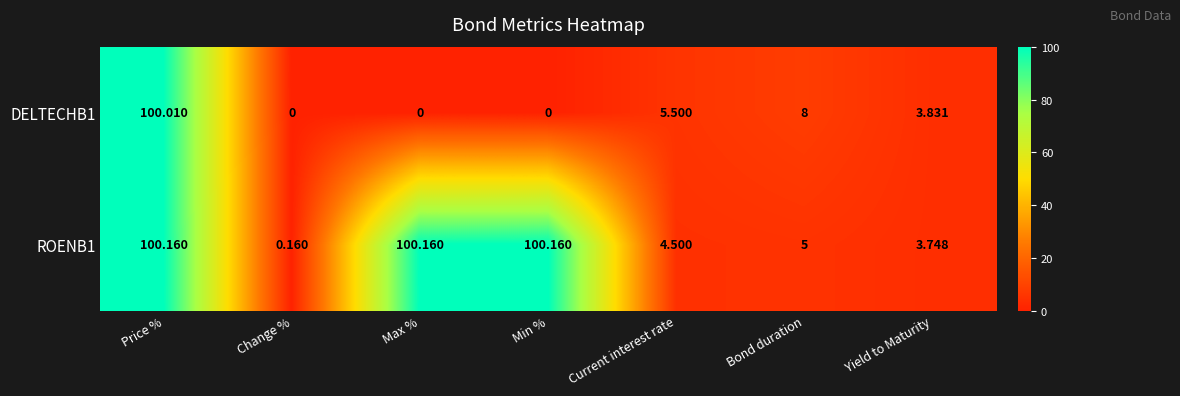

Rank the series by their maximum value, from highest to lowest.

ROENB1, DELTECHB1